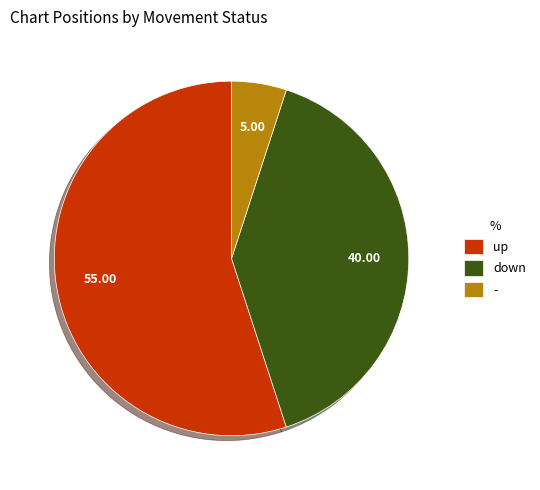

Is there any slice that represents more than half of the pie?

Yes